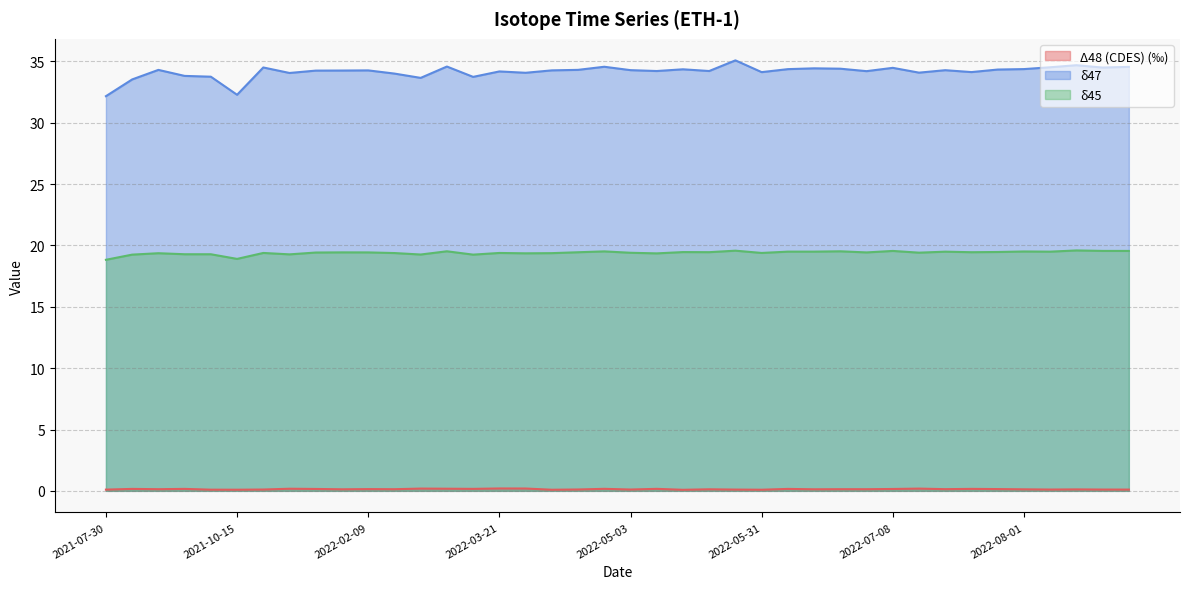

How many series are shown in this chart?

3